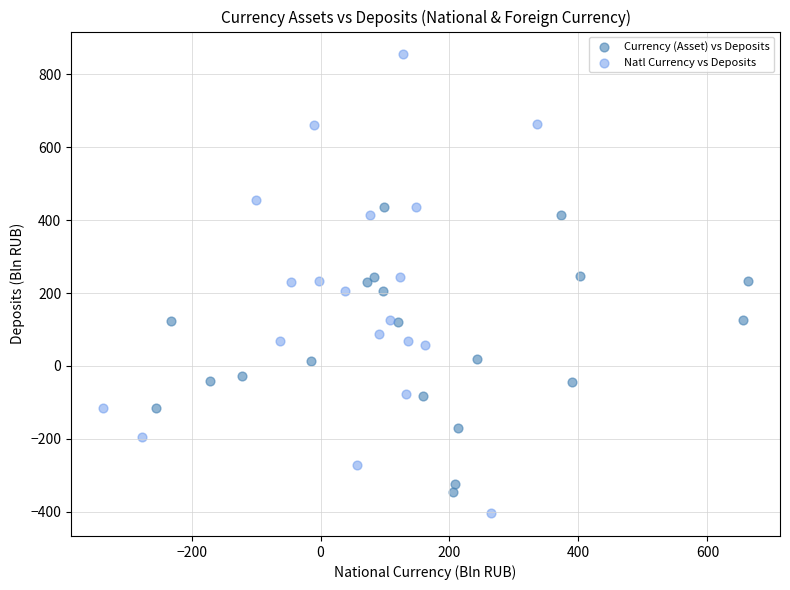

Which series reaches the maximum Y coordinate?

Natl Currency vs Deposits